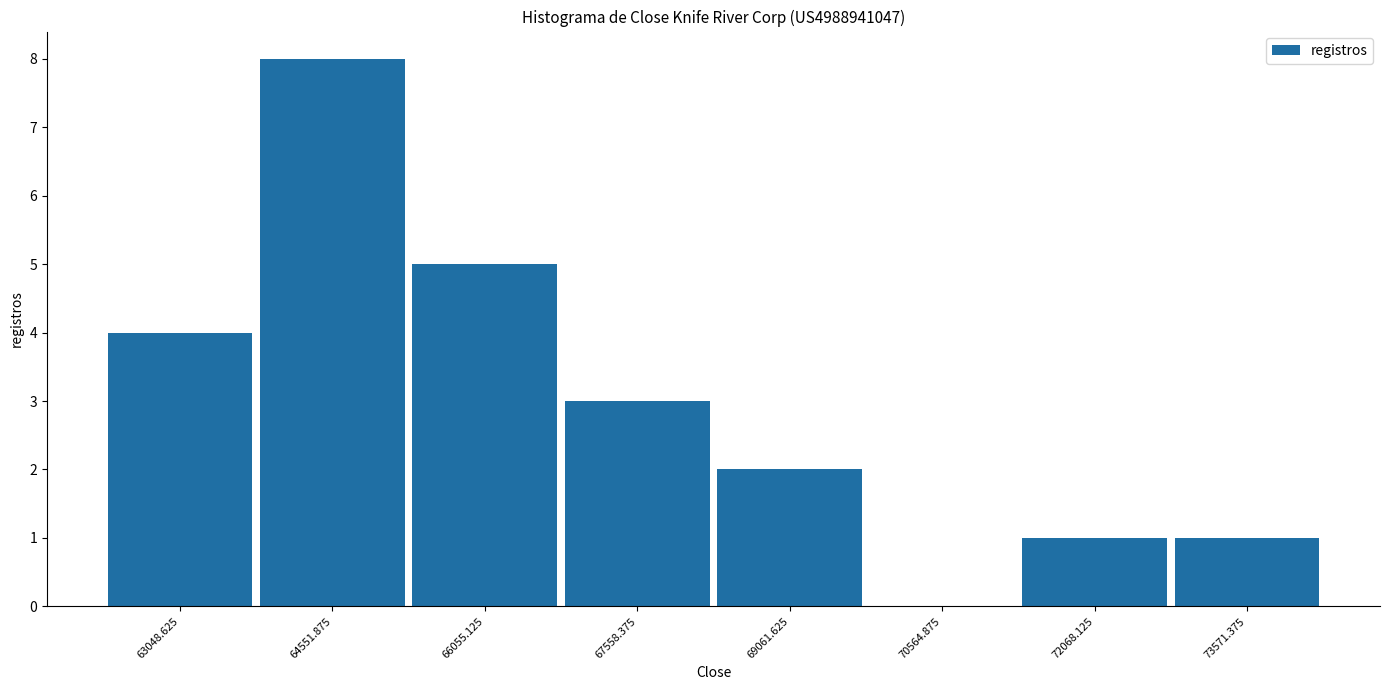

Which range on the x-axis has the tallest bar?

63800 to 65400